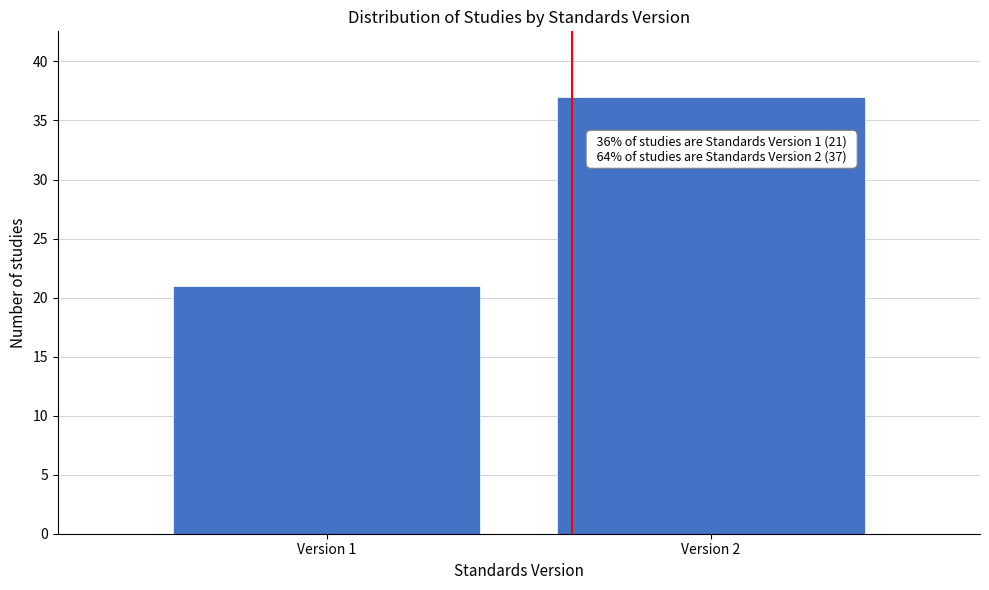

Reading left to right, extract all data points from this chart.

21	37